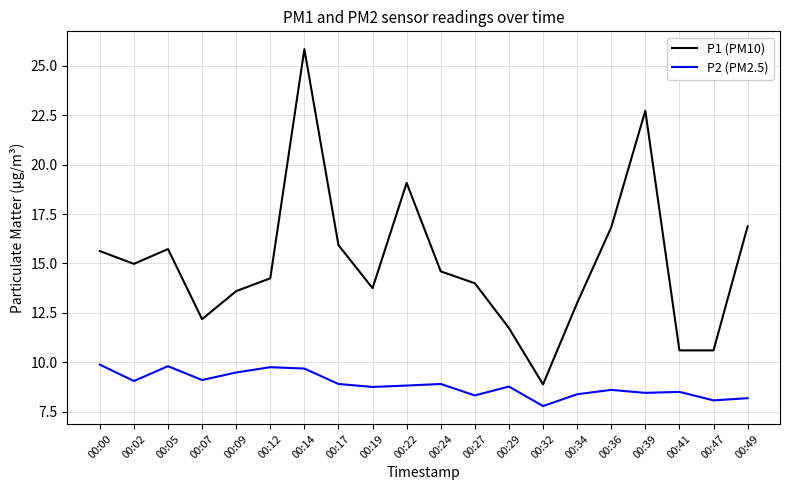

Which category has the highest value in the P1 (PM10) series?

00:14